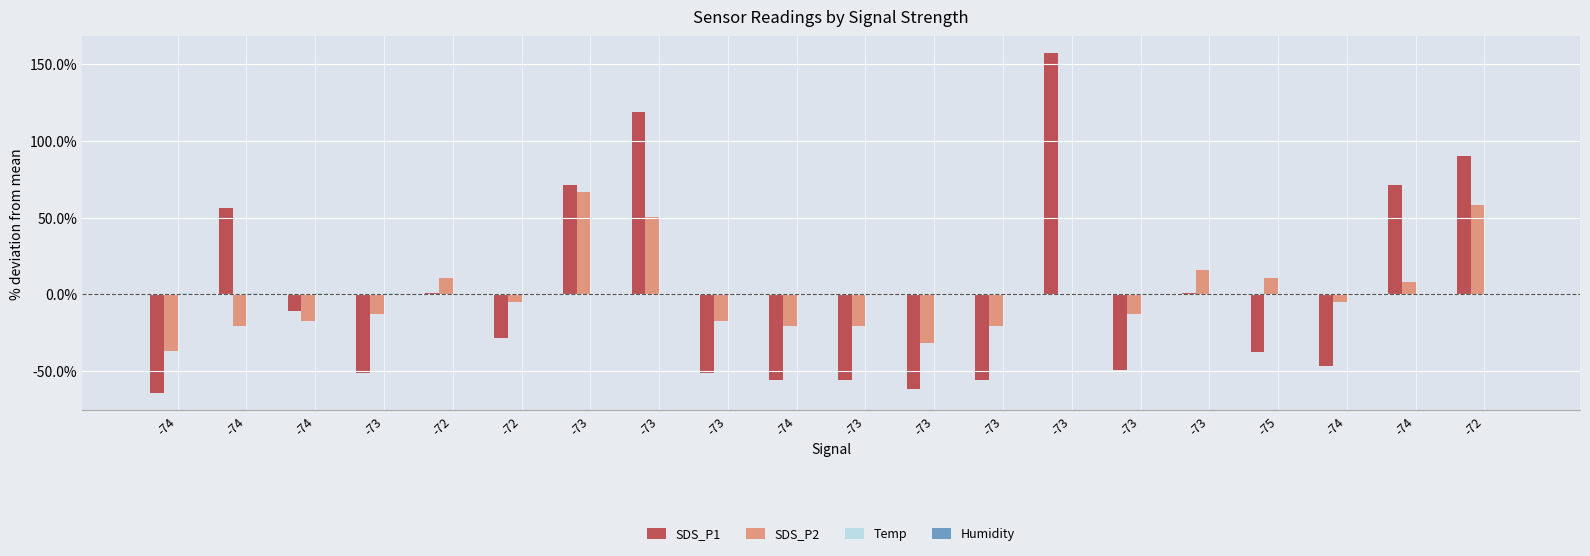

Reading right to left, extract all data points from this chart.

SDS_P1: 90.1	71.4	-46.5	-37.5	0.8	-49.1	157.0	-55.4	-61.6	-55.4	-55.4	-50.9	118.7	71.4	-28.6	0.8	-50.9	-10.8	56.2	-64.3
SDS_P2: 58.6	7.9	-4.8	11.0	15.8	-12.8	-0.1	-20.7	-31.8	-20.7	-20.7	-17.5	50.7	66.5	-4.8	11.0	-12.8	-17.5	-20.7	-36.6
Temp: -0.6	-0.6	-0.6	-0.6	-0.6	-0.6	-0.6	0.1	0.1	0.1	0.1	0.1	0.1	0.1	0.1	0.1	0.8	0.8	0.8	0.8
Humidity: -0.0	-0.0	-0.0	-0.0	-0.0	-0.0	-0.0	-0.0	-0.0	-0.0	-0.0	-0.0	-0.0	-0.0	-0.0	-0.0	-0.0	-0.0	-0.0	-0.0